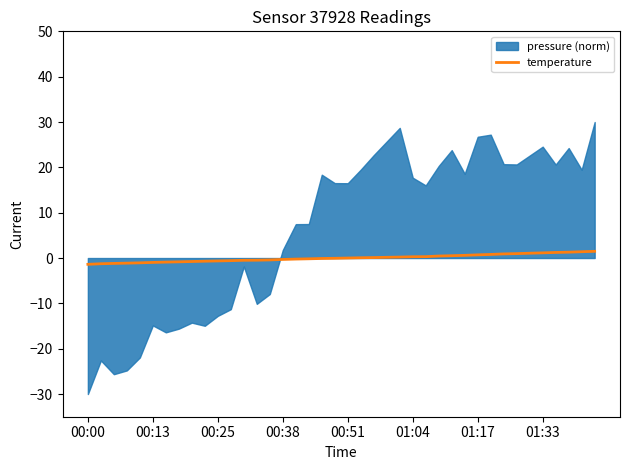

What is the change in value from 11 to 27?

+1.0